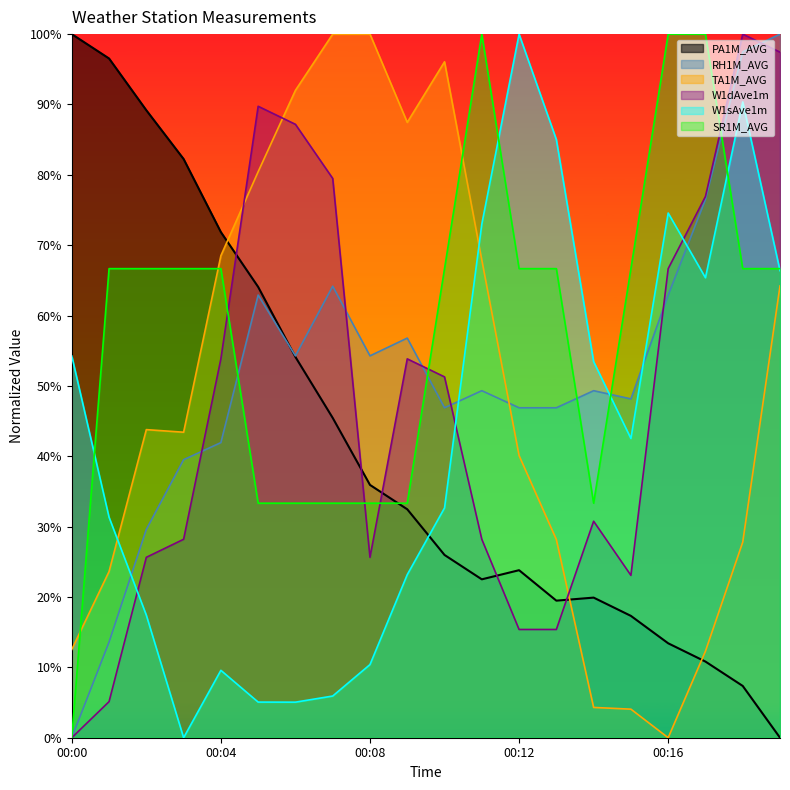

Reading left to right, what are all the values shown in this chart?

PA1M_AVG: 00:00=100.0	00:01=96.5	00:02=89.2	00:03=82.3	00:04=71.9	00:05=64.1	00:06=54.1	00:07=45.5	00:08=35.9	00:09=32.5	00:10=26.0	00:11=22.5	00:12=23.8	00:13=19.5	00:14=19.9	00:15=17.3	00:16=13.4	00:17=10.8	00:18=7.4	00:19=0.0
RH1M_AVG: 00:00=0.0	00:01=13.6	00:02=29.6	00:03=39.5	00:04=41.9	00:05=62.9	00:06=54.3	00:07=64.2	00:08=54.3	00:09=56.8	00:10=46.9	00:11=49.3	00:12=46.9	00:13=46.9	00:14=49.3	00:15=48.2	00:16=62.9	00:17=76.5	00:18=97.5	00:19=100.0
SR1M_AVG: 00:00=0.0	00:01=66.7	00:02=66.7	00:03=66.7	00:04=66.7	00:05=33.3	00:06=33.3	00:07=33.3	00:08=33.3	00:09=33.3	00:10=66.7	00:11=100.0	00:12=66.7	00:13=66.7	00:14=33.3	00:15=66.7	00:16=100.0	00:17=100.0	00:18=66.7	00:19=66.7
TA1M_AVG: 00:00=12.5	00:01=23.6	00:02=43.8	00:03=43.4	00:04=68.5	00:05=80.4	00:06=92.0	00:07=100.0	00:08=100.0	00:09=87.5	00:10=96.1	00:11=67.9	00:12=40.1	00:13=28.2	00:14=4.3	00:15=4.1	00:16=0.0	00:17=12.3	00:18=27.8	00:19=64.2
W1dAve1m: 00:00=0.0	00:01=5.1	00:02=25.6	00:03=28.2	00:04=53.8	00:05=89.7	00:06=87.2	00:07=79.5	00:08=25.6	00:09=53.8	00:10=51.3	00:11=28.2	00:12=15.4	00:13=15.4	00:14=30.8	00:15=23.1	00:16=66.7	00:17=76.9	00:18=100.0	00:19=97.4
W1sAve1m: 00:00=54.2	00:01=31.3	00:02=17.4	00:03=0.0	00:04=9.6	00:05=5.1	00:06=5.1	00:07=5.9	00:08=10.4	00:09=23.2	00:10=32.7	00:11=73.0	00:12=100.0	00:13=85.0	00:14=53.4	00:15=42.5	00:16=74.6	00:17=65.4	00:18=90.4	00:19=66.4